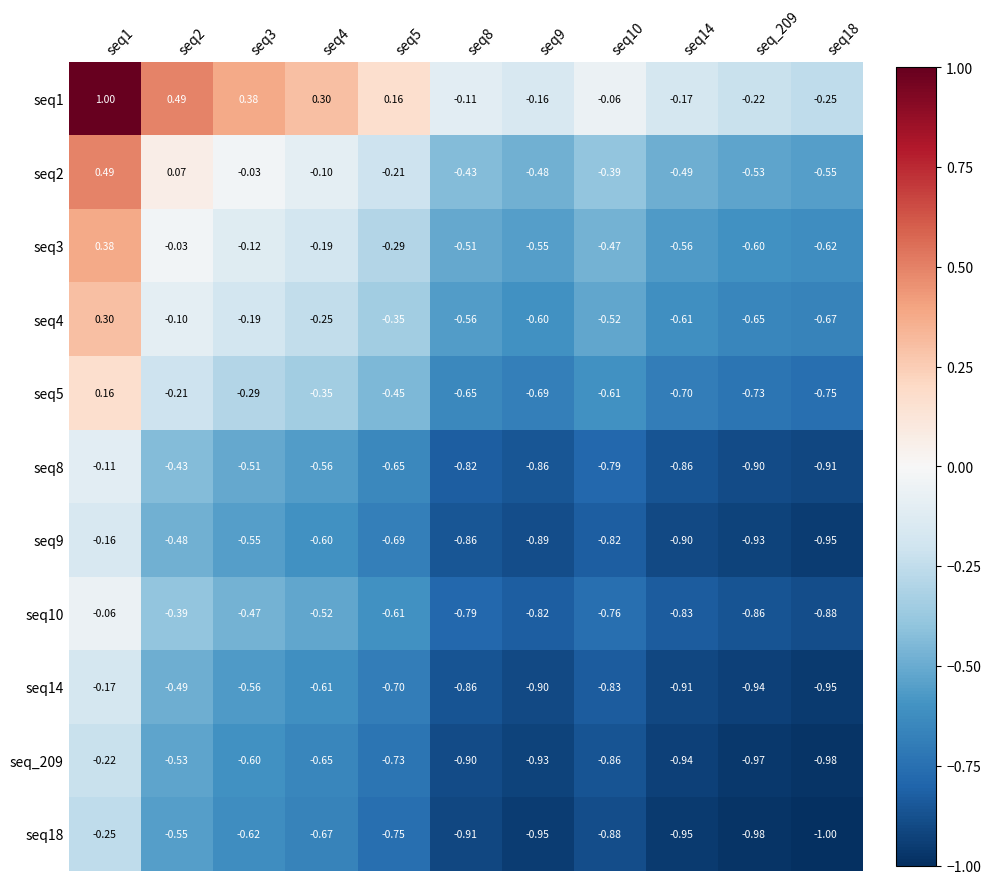

Is the value of seq14 at seq14 greater than the value of seq9 at seq9?

No